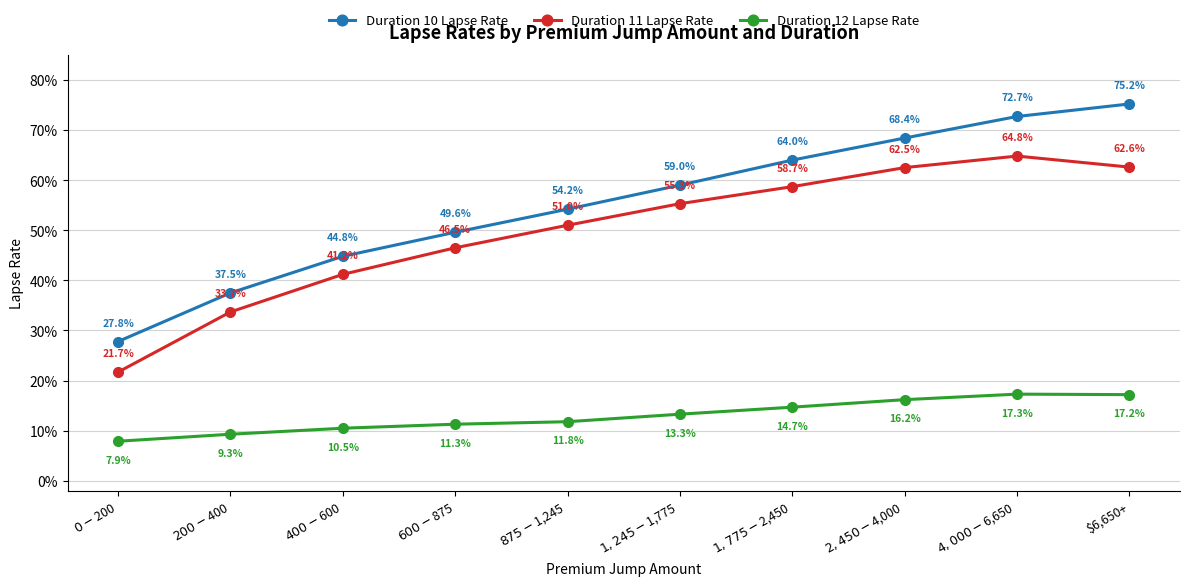

Does the chart have visible grid lines?

Yes